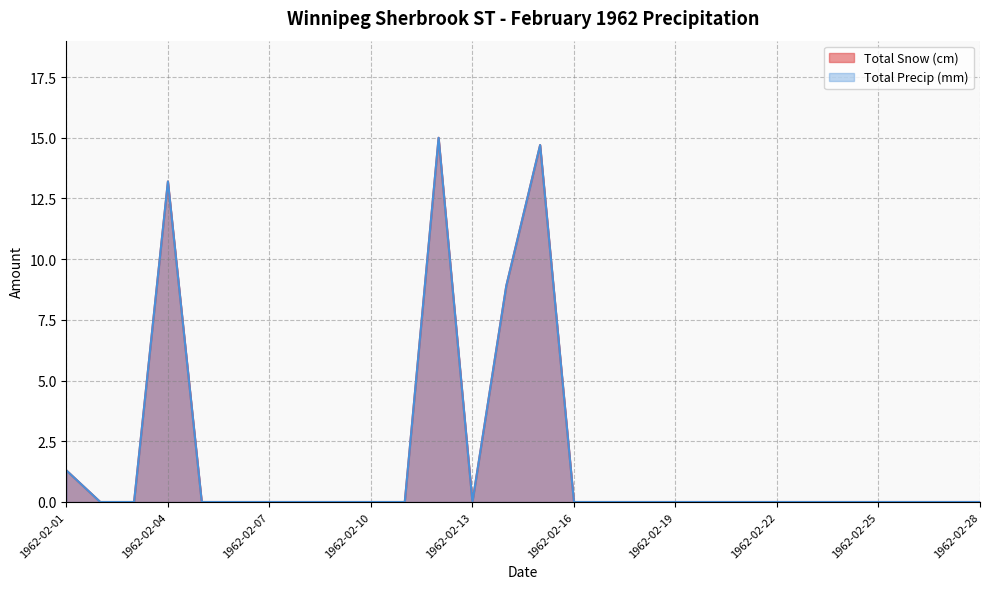

What is the average value of the Total Precip (mm) series?

1.9